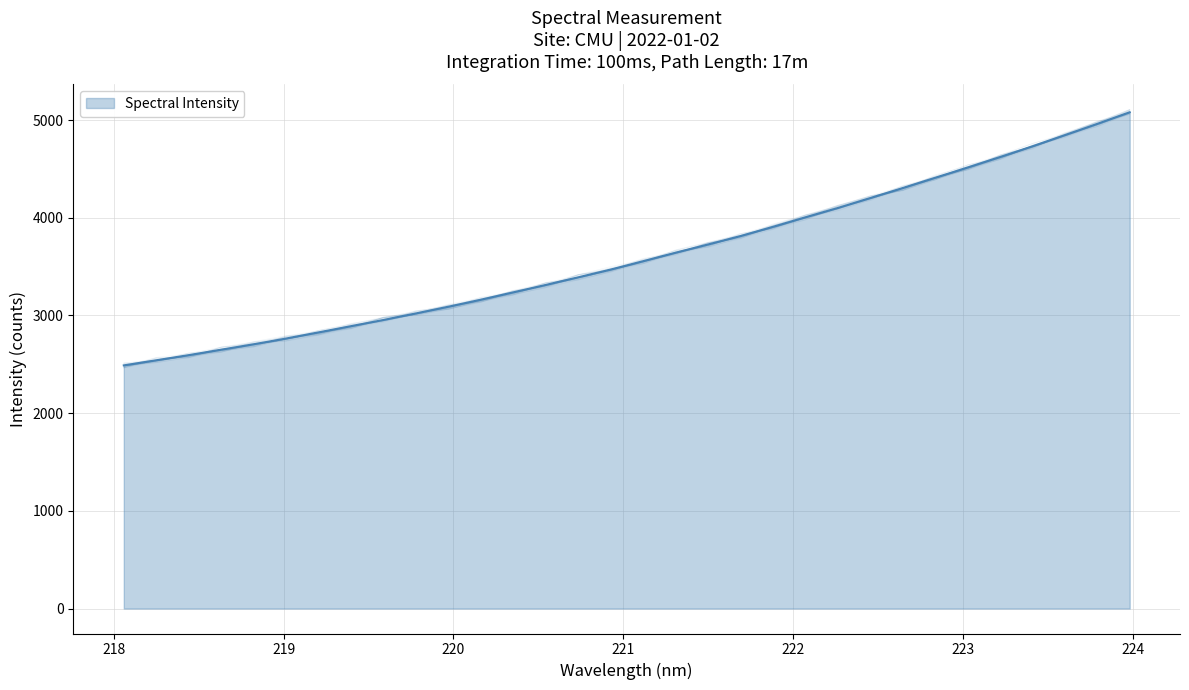

Reading left to right, list all the values displayed in this chart.

2488.8	2540.8	2593.7	2649.5	2704.7	2763.8	2827.0	2890.5	2953.7	3020.7	3089.6	3161.5	3236.8	3312.5	3390.5	3469.9	3555.7	3642.4	3726.7	3812.6	3907.3	4004.5	4099.9	4201.6	4304.2	4409.1	4514.6	4621.4	4731.2	4845.3	4960.5	5079.3